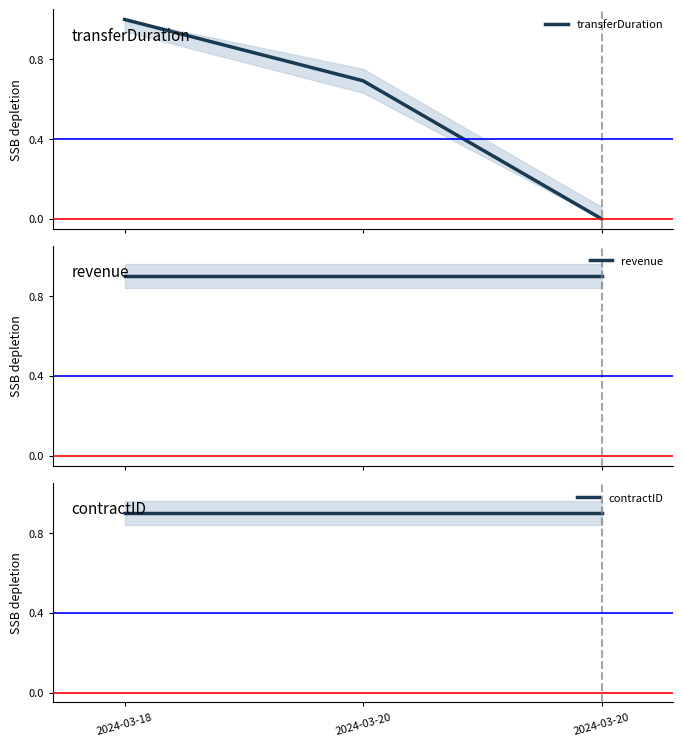

At 2024-03-20, list the series in order from smallest to largest.

transferDuration, revenue, contractID